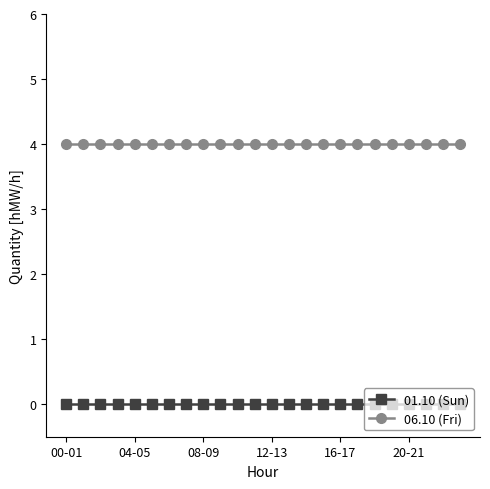

True or false: 01.10 (Sun) and 06.10 (Fri) intersect in this chart.

False